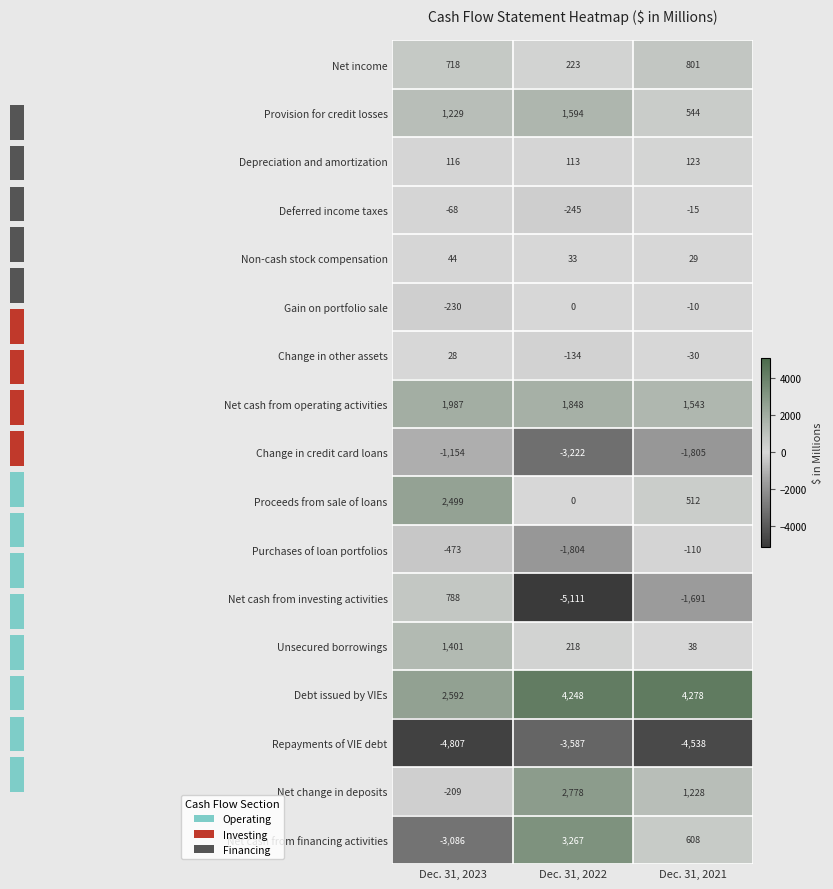

At which category is the sum across all series the highest?

Dec. 31, 2021